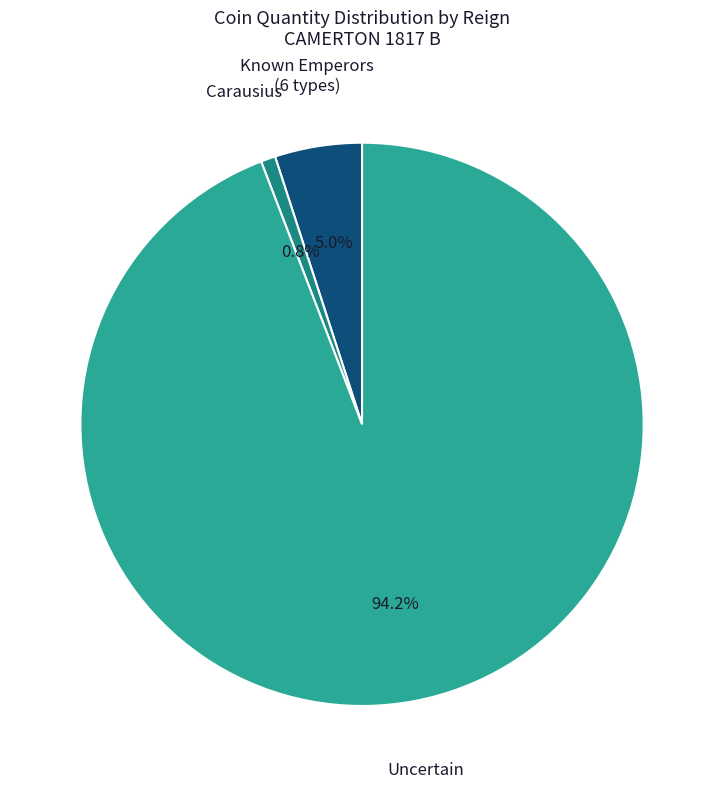

Between Known Emperors (6 types) and Carausius, which is larger?

Known Emperors (6 types)